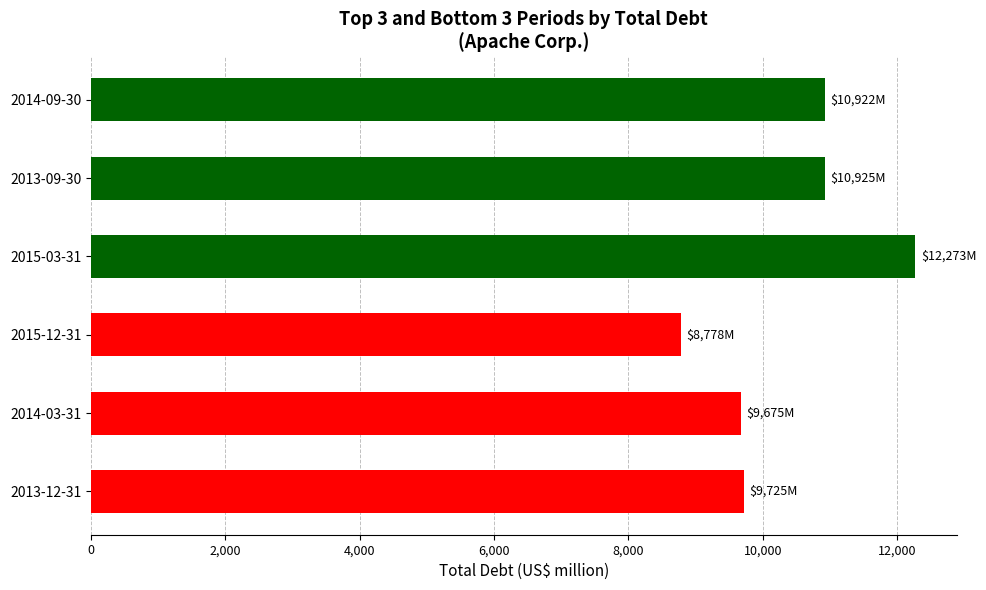

Which category has the highest value across all series?

2015-03-31